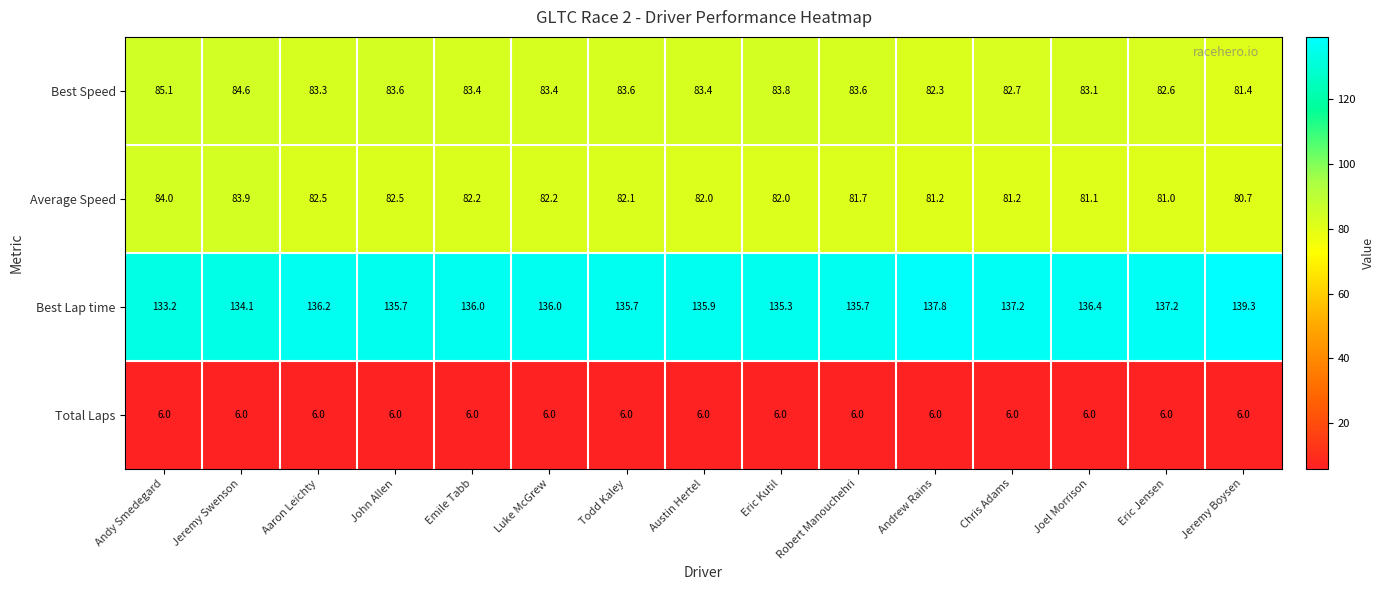

What is the smallest value displayed?

6.0